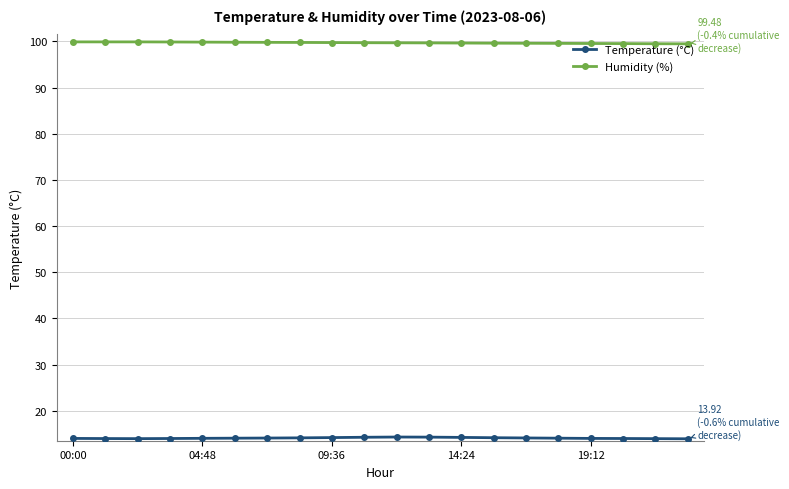

What is the lowest value of the Humidity (%) series?

99.5